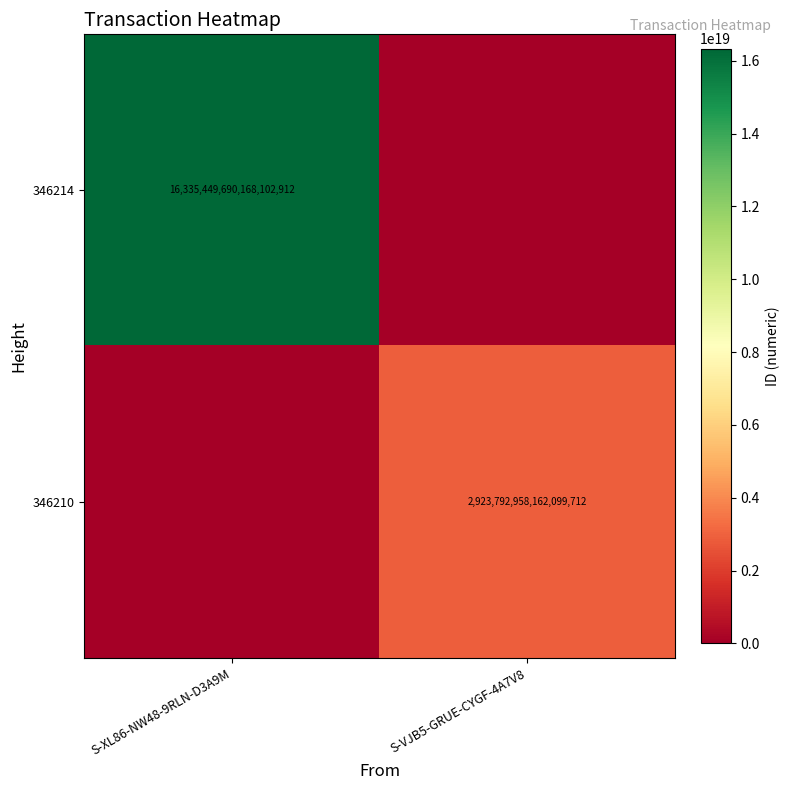

Is the value of 346214 at S-XL86-NW48-9RLN-D3A9M greater than the value of 346210 at S-VJB5-GRUE-CYGF-4A7V8?

Yes